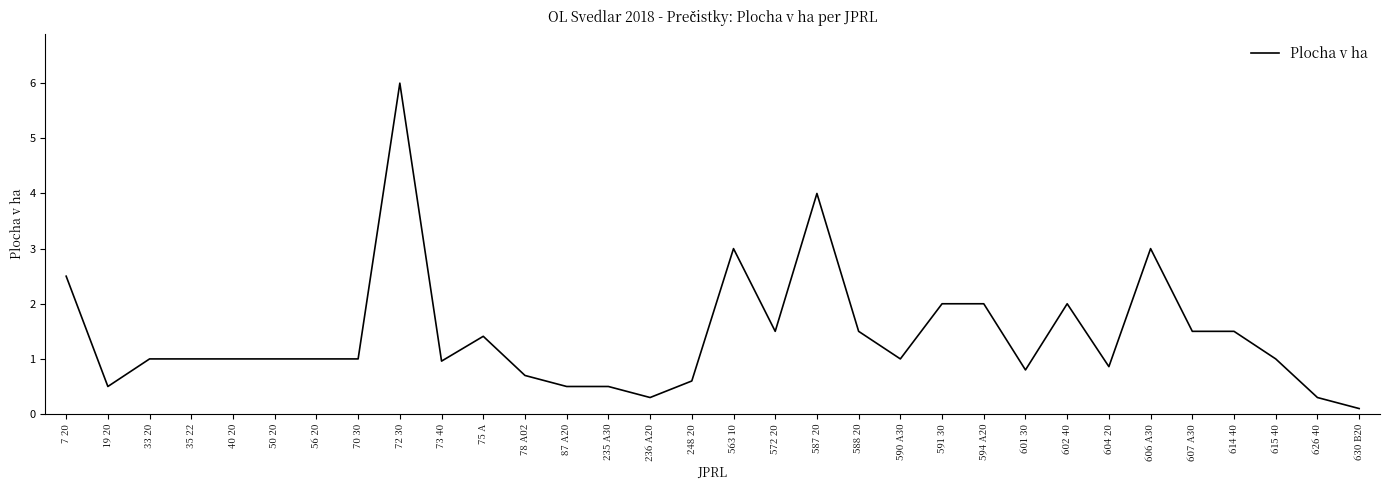

What position from the left is 33 20?

3